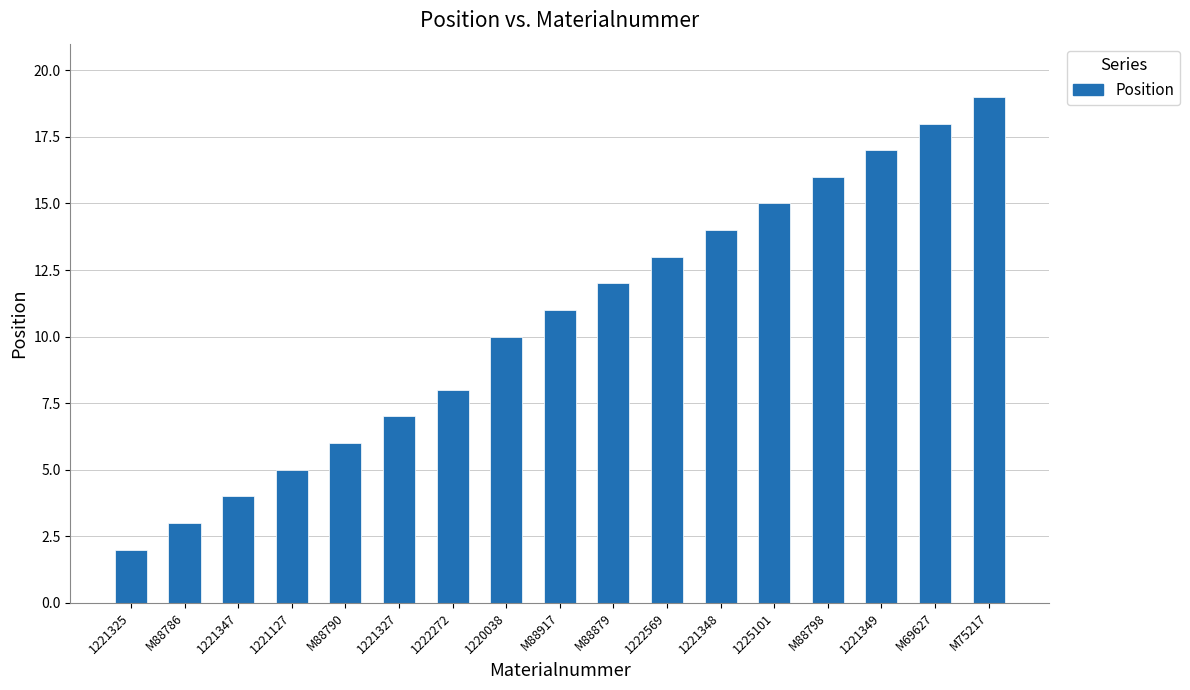

What is the ratio of the value at M88798 to the value at 1222569?

1.2